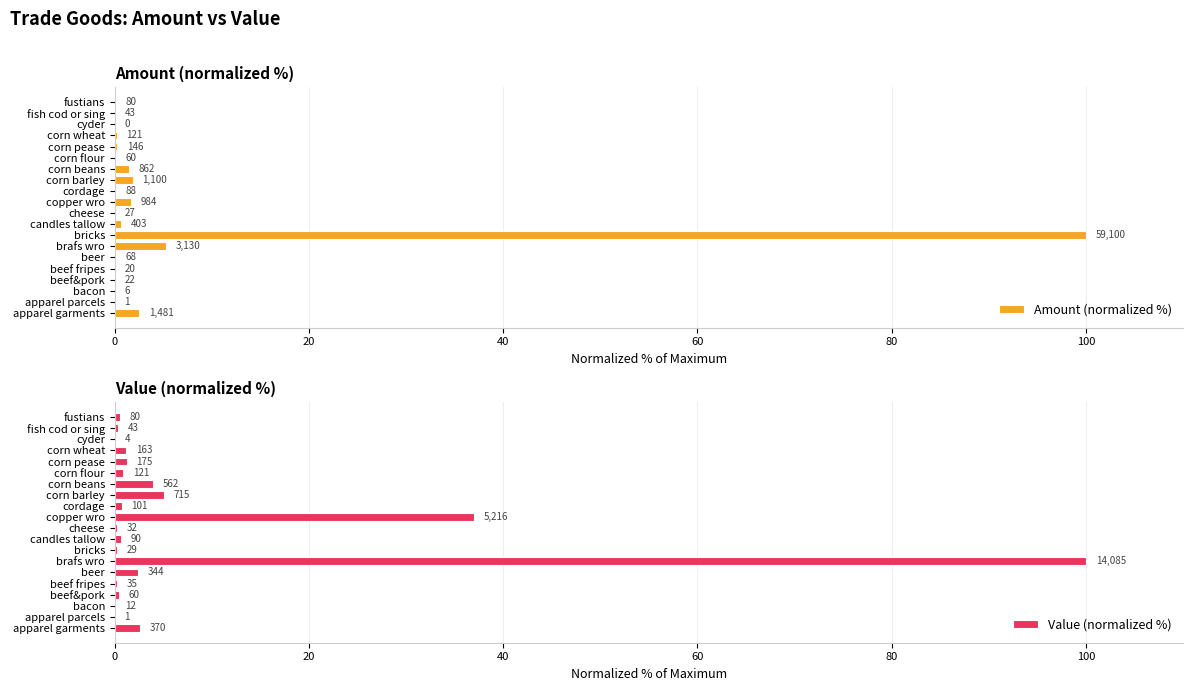

The Value (normalized %) series shows 0.2 at cheese. True or false?

True